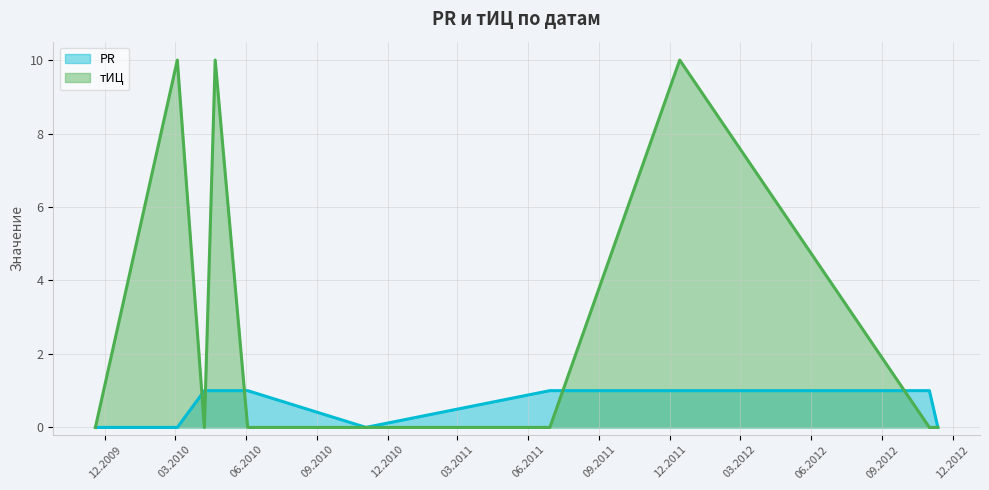

Where is PR nearest to the value 0?

2009-11-18